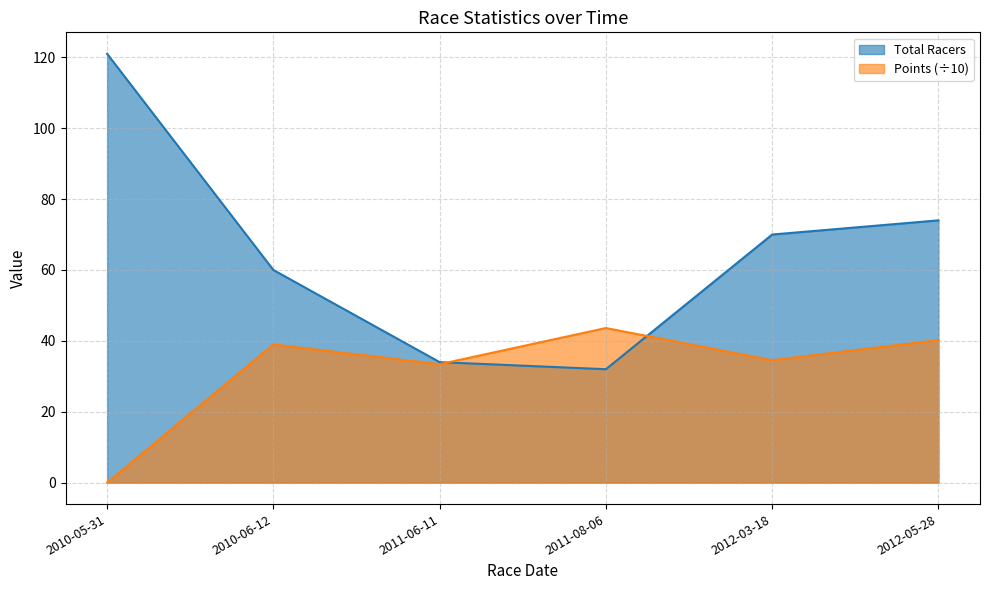

What is the sum of all Points values?

190.8